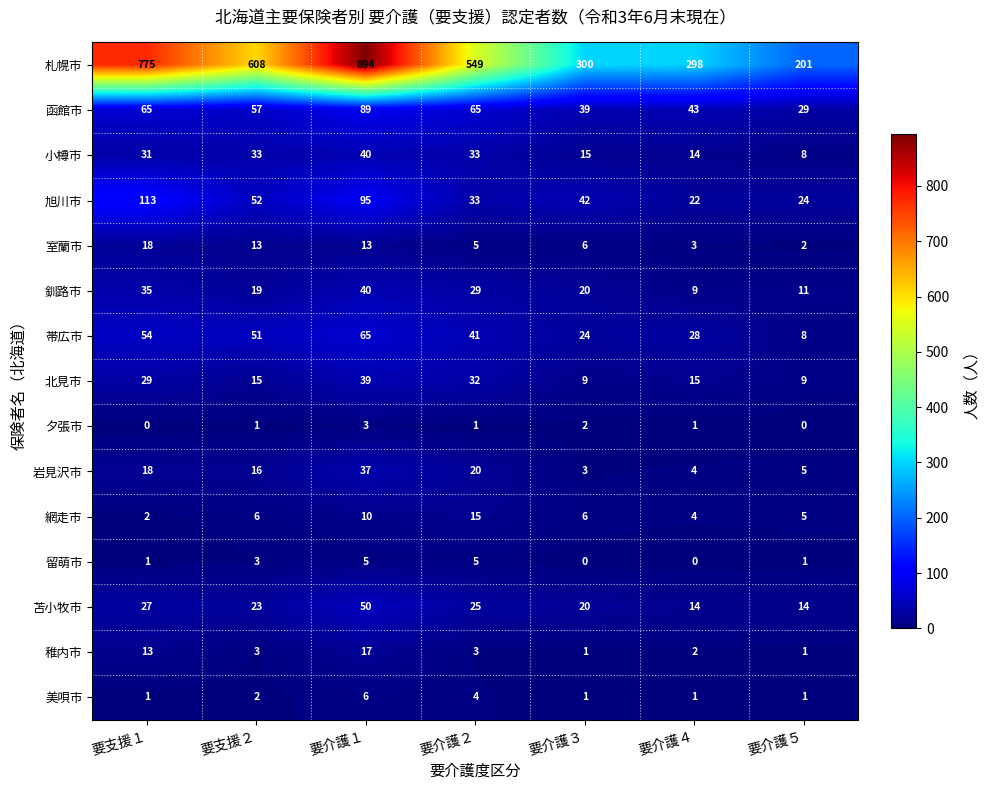

List the labels in order of 旭川市 value, largest first.

要支援１, 要介護１, 要支援２, 要介護３, 要介護２, 要介護５, 要介護４